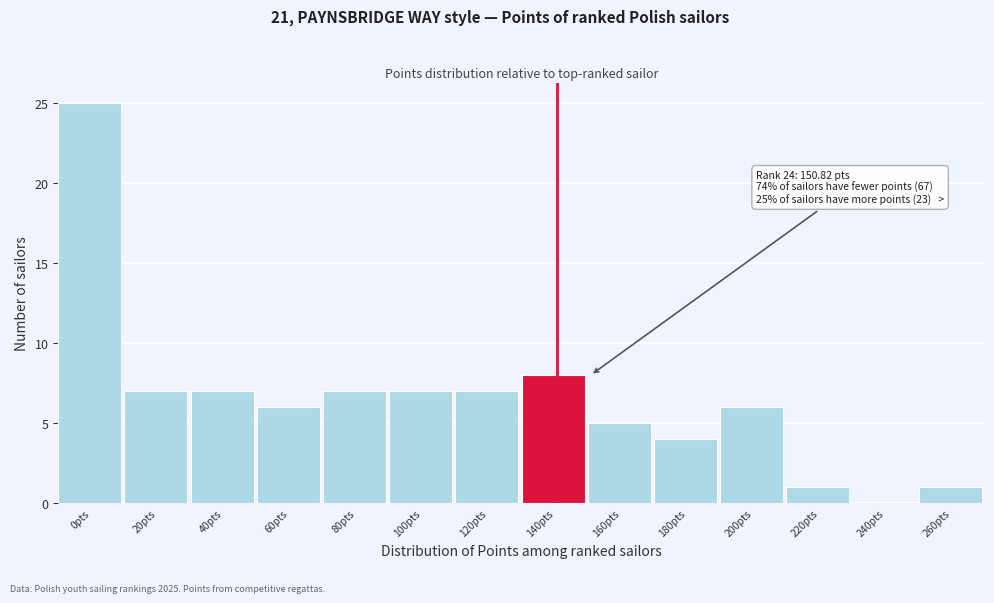

Reading right to left, extract all data points from this chart.

260pts=1	240pts=0	220pts=1	200pts=6	180pts=4	160pts=5	140pts=8	120pts=7	100pts=7	80pts=7	60pts=6	40pts=7	20pts=7	0pts=25